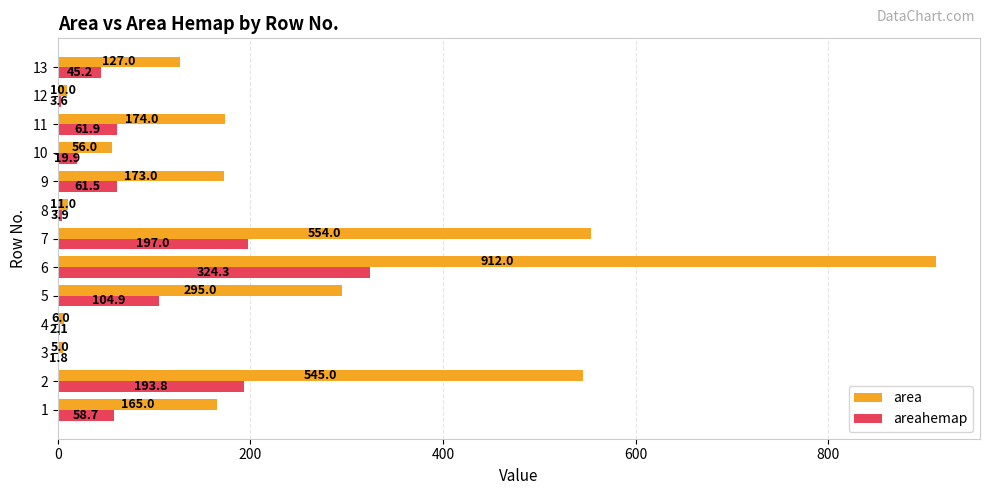

What is the difference between the area values at 12 and 11?

164.0